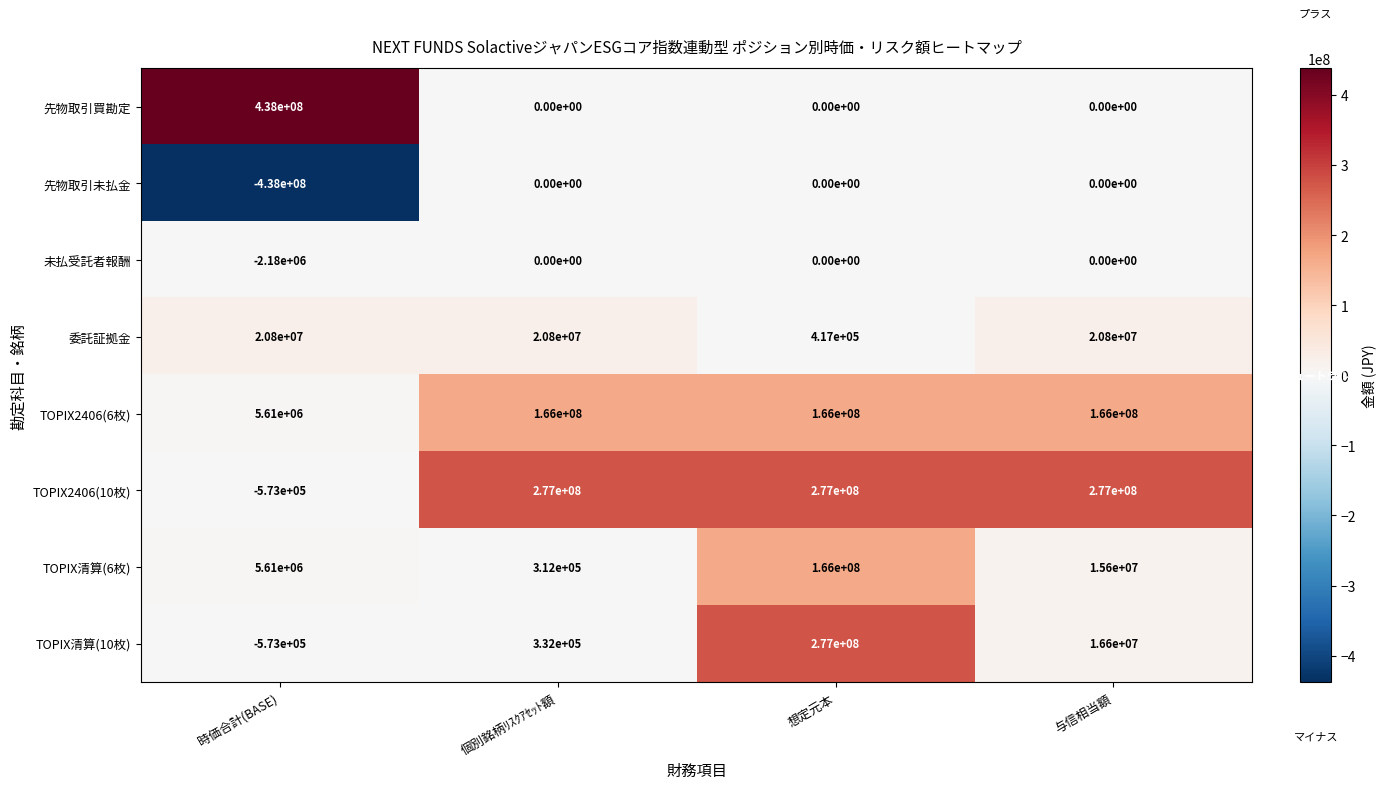

What is the total value across all series at 時価合計(BASE)?

28694000